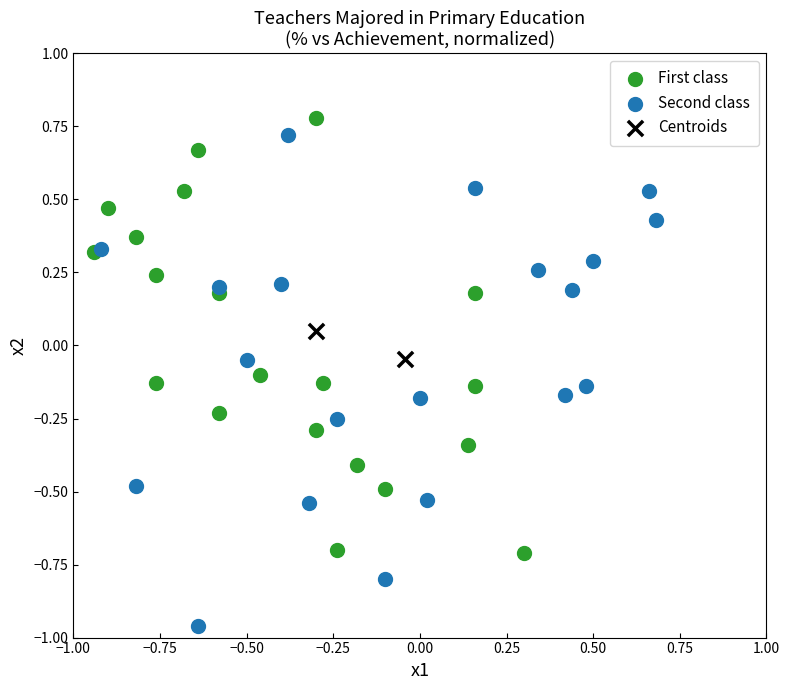

What are all the series names shown in the legend?

First class, Second class, Centroids